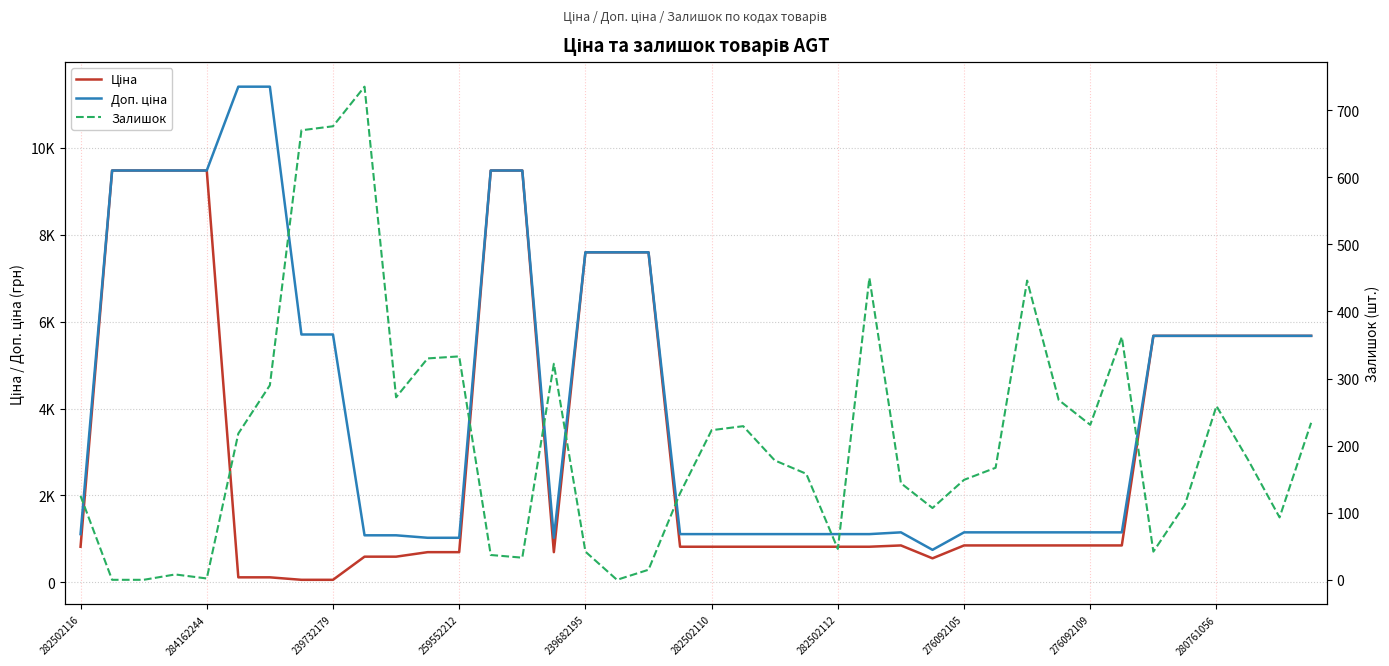

List the series in order of their overall mean, highest first.

Доп. ціна, Ціна, Залишок